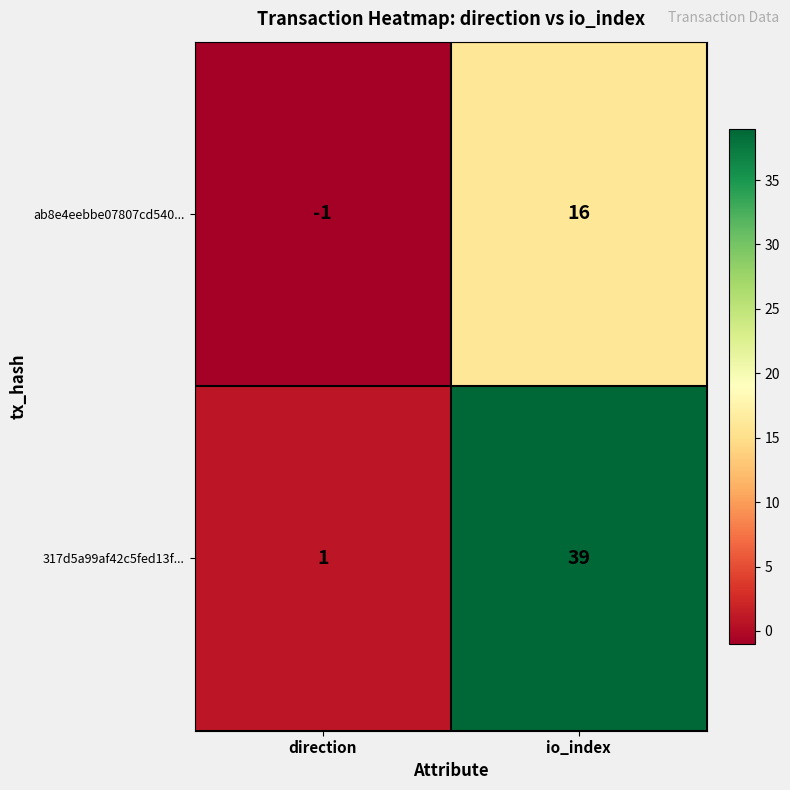

Which series has the largest total across all categories?

317d5a99af42c5fed13f...